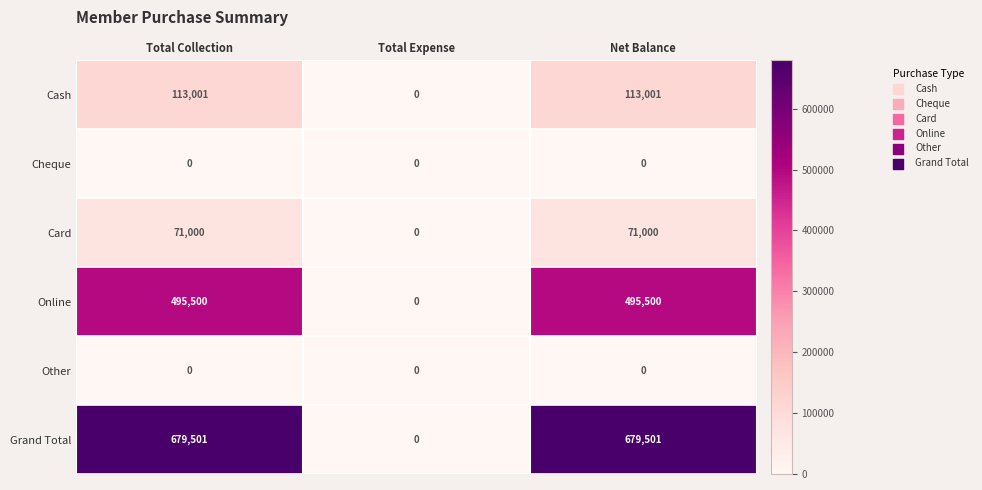

At how many categories does at least one series exceed 203448?

2